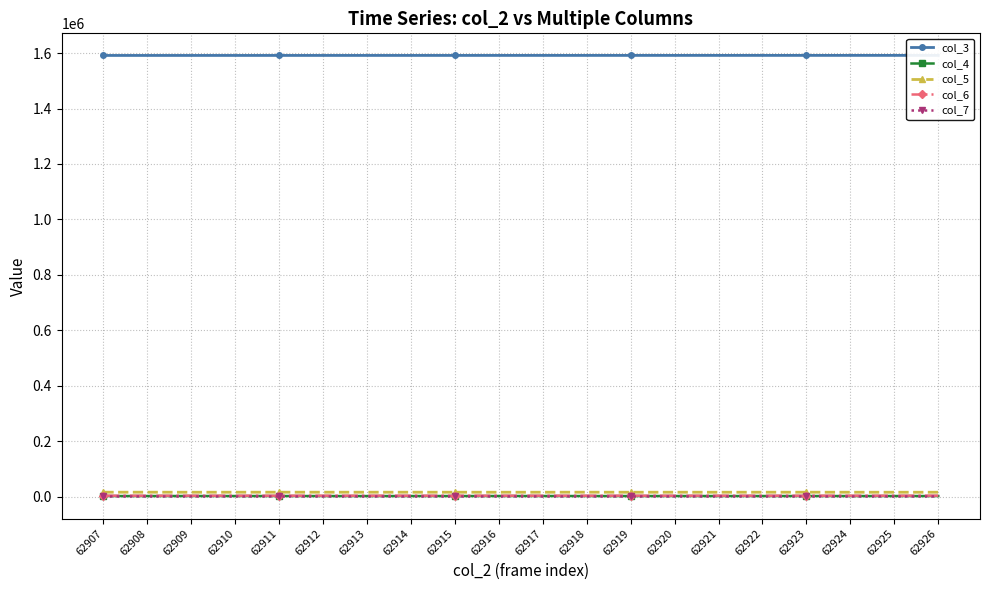

True or false: col_5 has a value of 26470 at 62926.

False